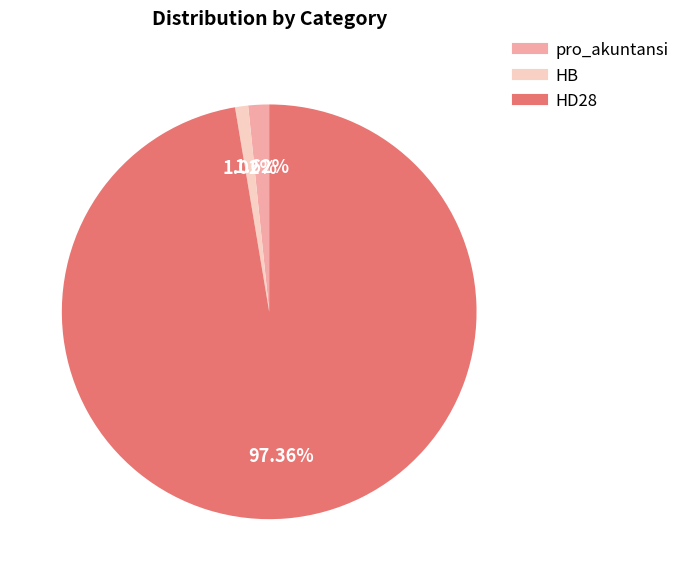

What is the largest slice in the pie chart?

HD28